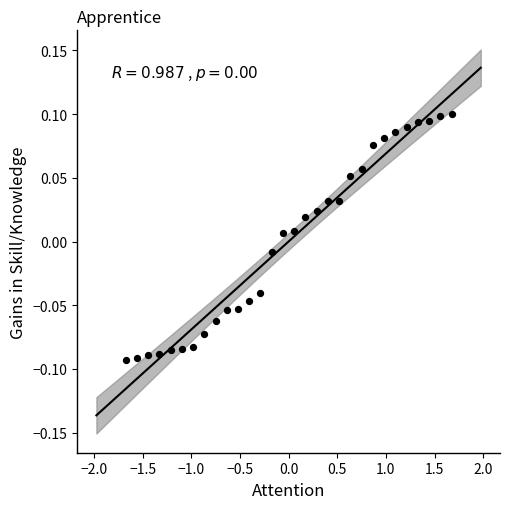

What is the range of X values (max minus min)?

3.4